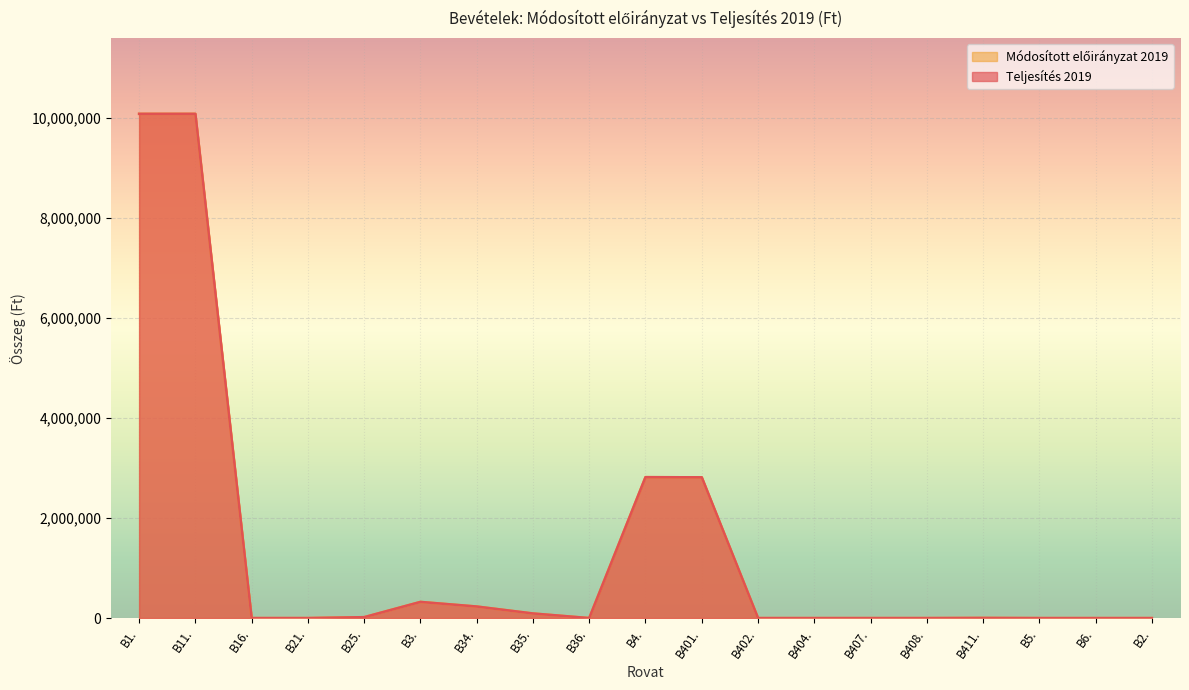

Reading left to right, list all the values displayed in this chart.

Teljesítés 2019: 10078398	10078398	0	140	18025	322829	231000	91829	0	2816477	2813600	0	0	0	22	2855	0	0	0
Módosított előirányzat 2019: 10078398	10078398	0	140	18064	322829	231000	91829	0	2816477	2813600	0	0	0	22	2855	0	0	0